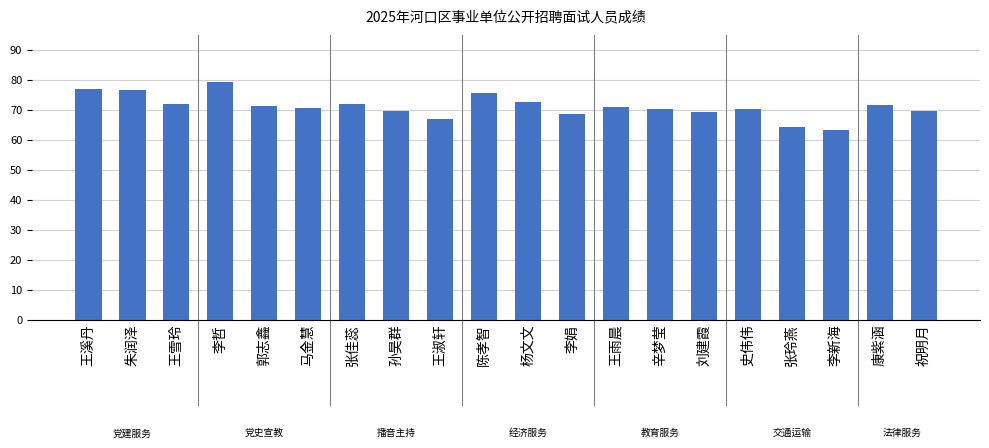

True or false: the data shows 45.7 at 李哲.

False